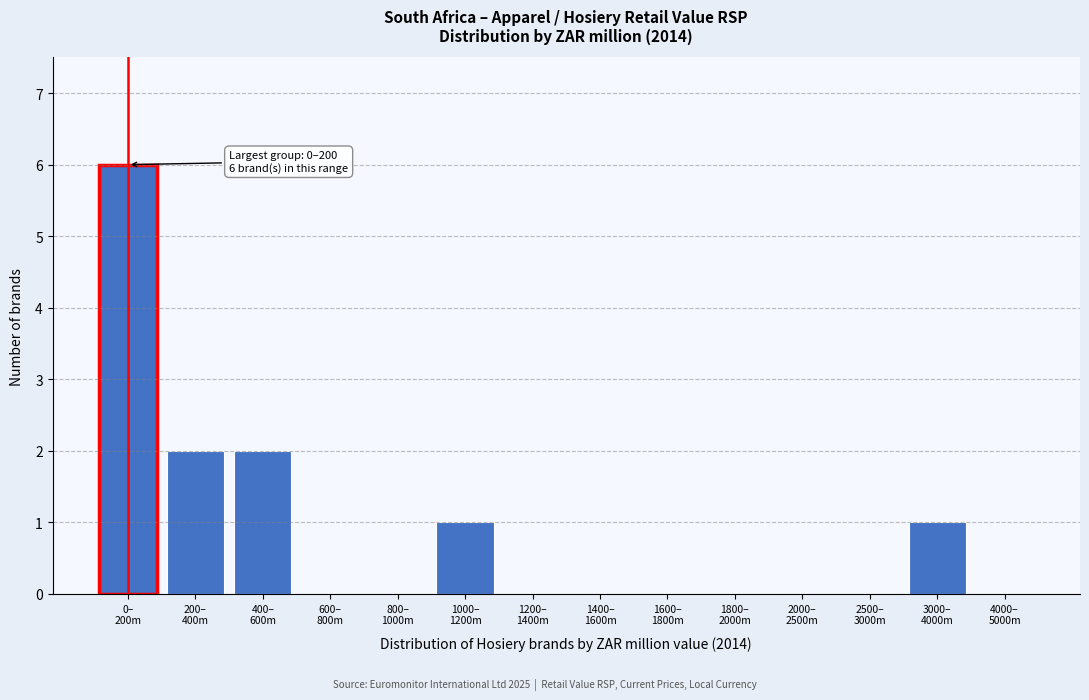

What is the sum of all values?

12